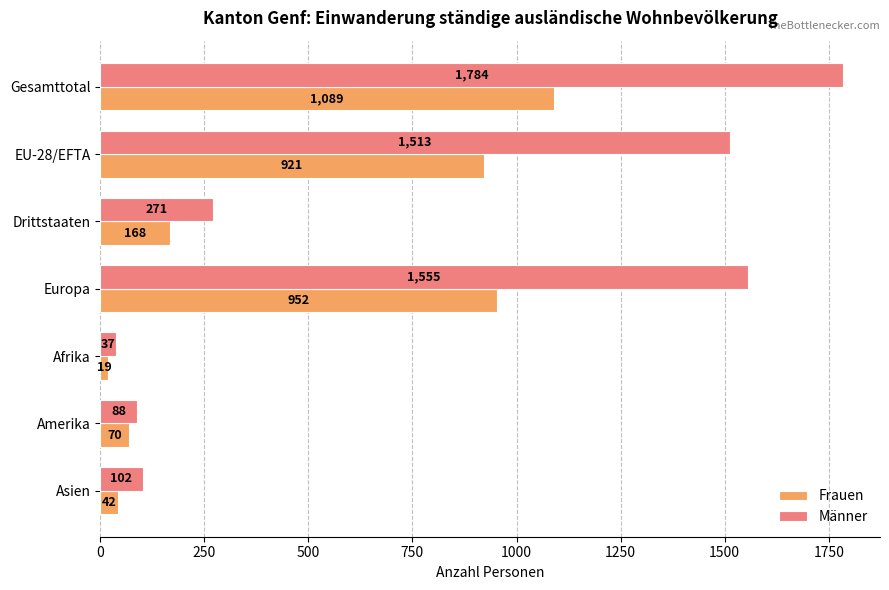

Between Gesamttotal and Drittstaaten, which series saw the biggest shift?

Männer